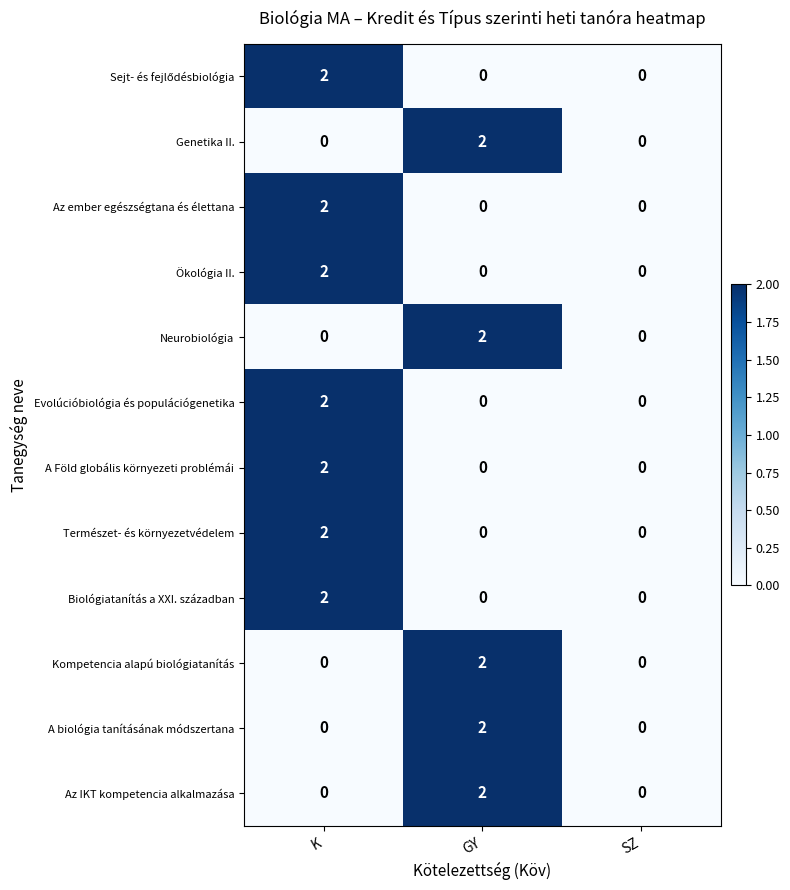

How many values in Kompetencia alapú biológiatanítás are above zero?

1